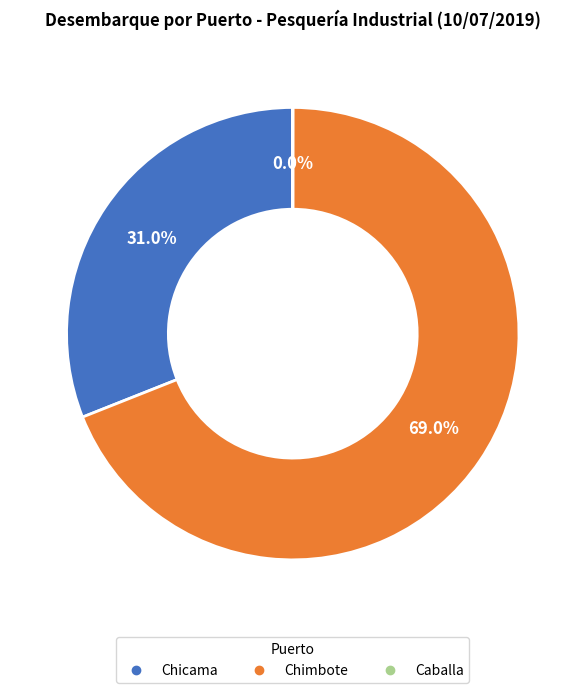

Is there a majority slice in this chart?

Yes